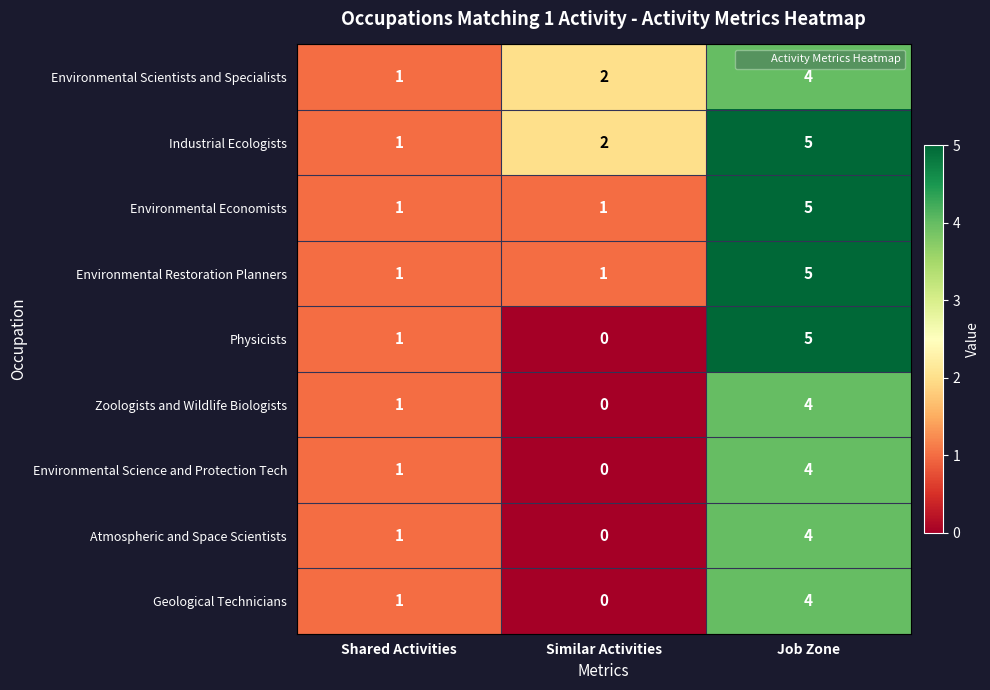

What is the sum of the Atmospheric and Space Scientists values at Shared Activities and Job Zone?

5